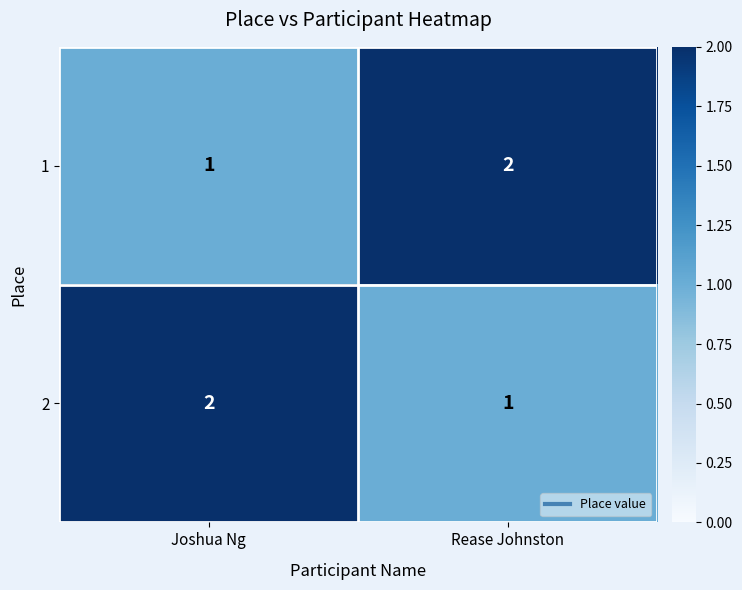

What is the sum of all 2 values?

3